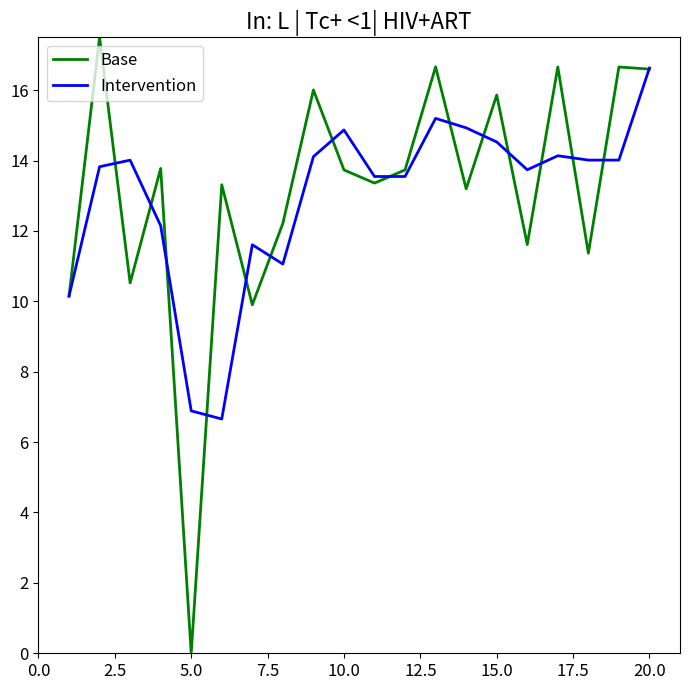

What is the highest value of the Base series?

17.5